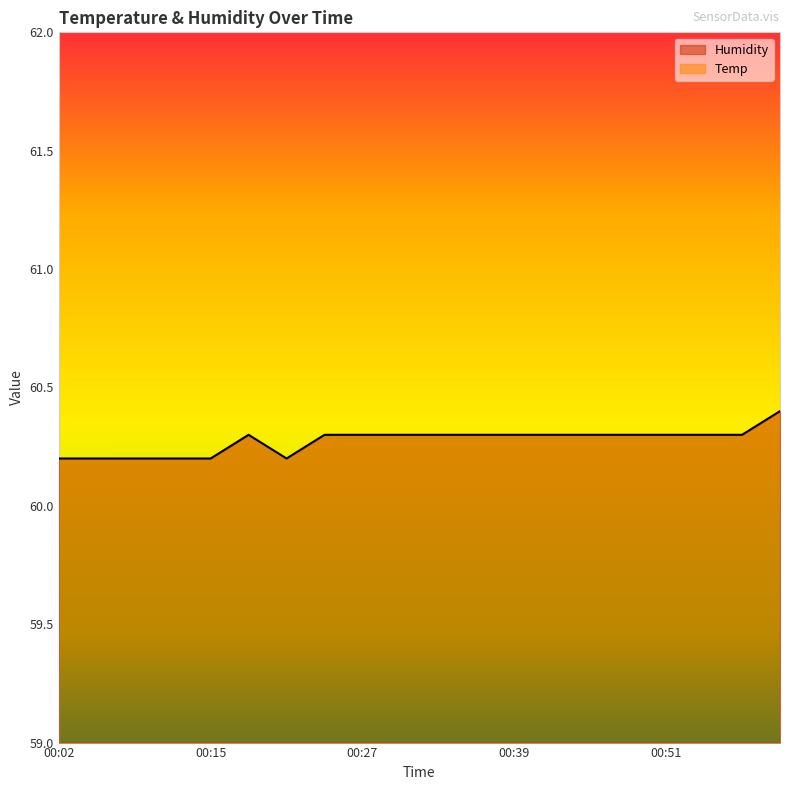

Rank the categories by value from highest to lowest.

01:00, 00:18, 00:24, 00:27, 00:30, 00:33, 00:36, 00:39, 00:42, 00:45, 00:48, 00:51, 00:54, 00:57, 00:02, 00:05, 00:09, 00:12, 00:15, 00:21